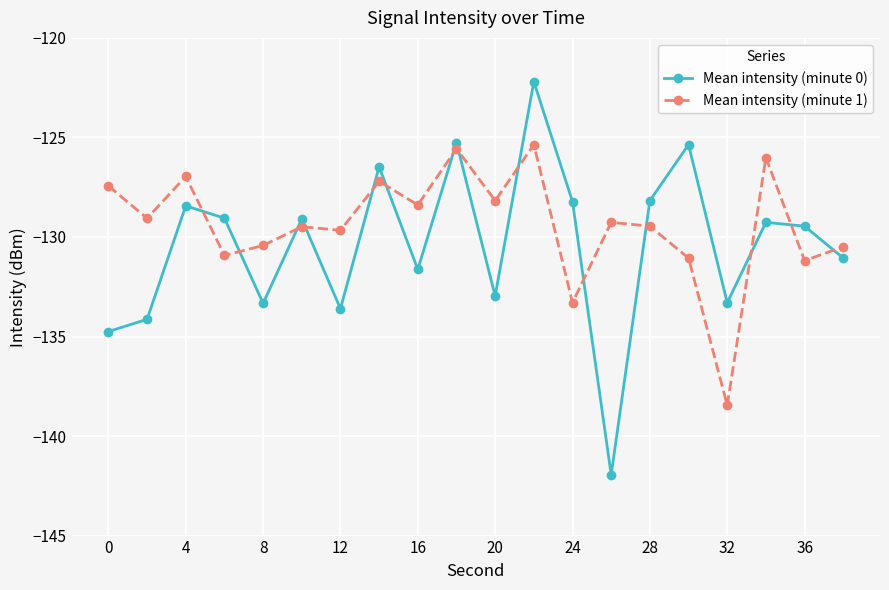

What is the average value of the Mean intensity (minute 0) series?

-130.4